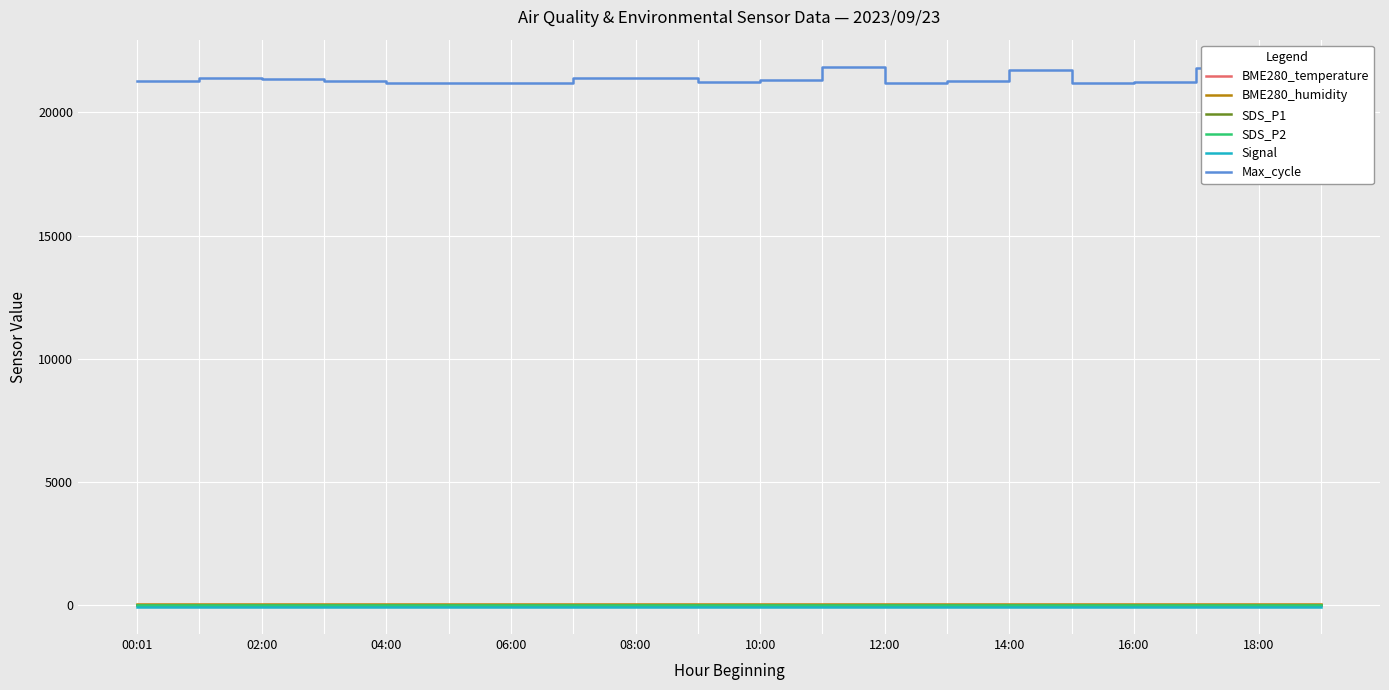

How many lines are shown in the chart?

6